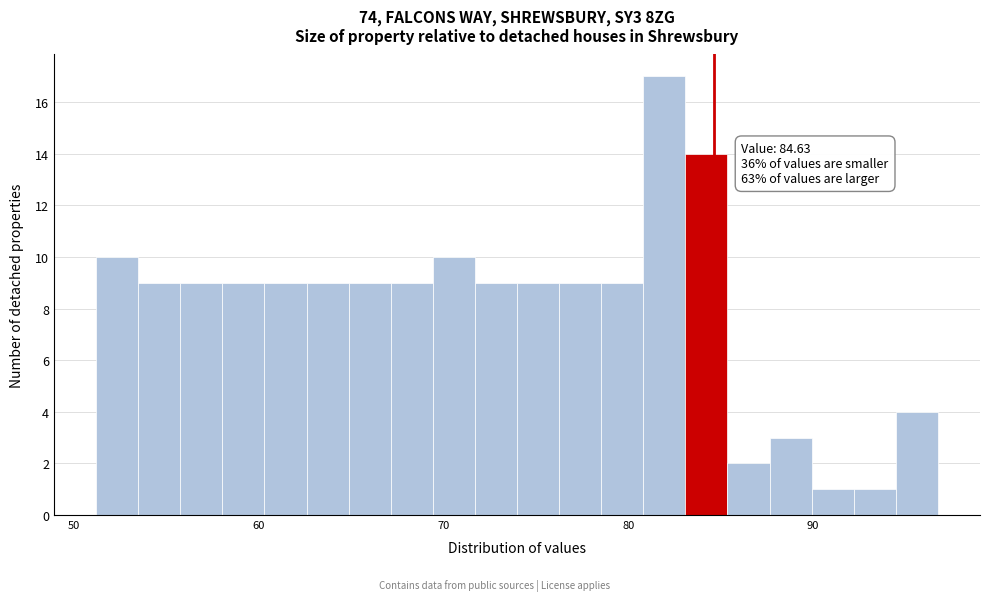

Read against the x-axis, roughly where is the centre of the tallest bar?

82